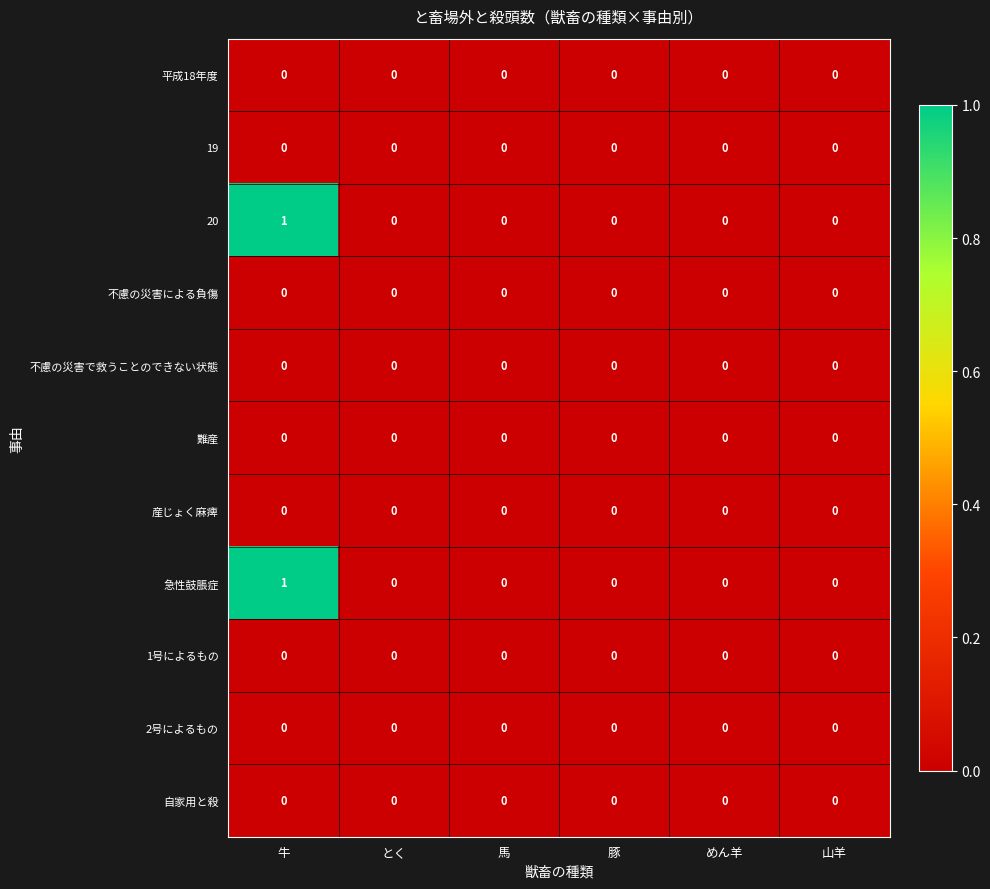

The 20 series shows 1 at 牛. True or false?

True